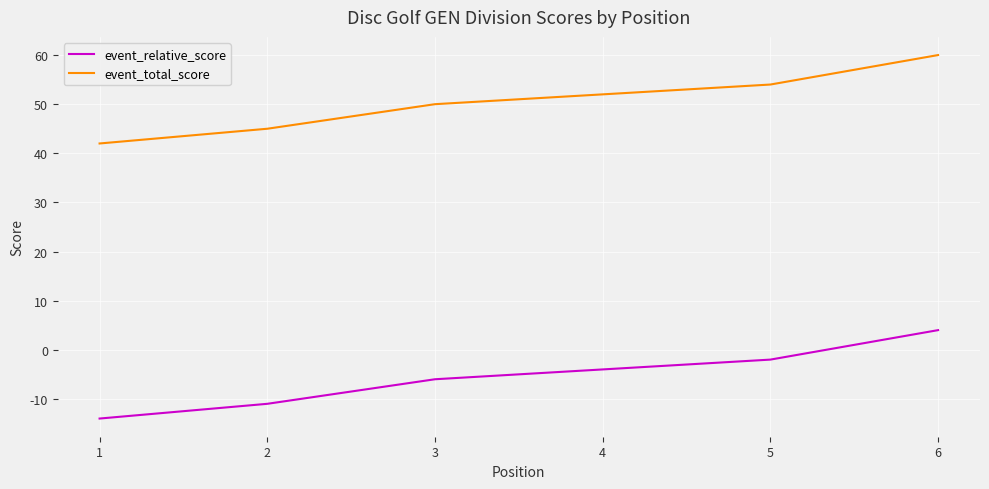

Is it true that event_relative_score equals 7 at 6?

False